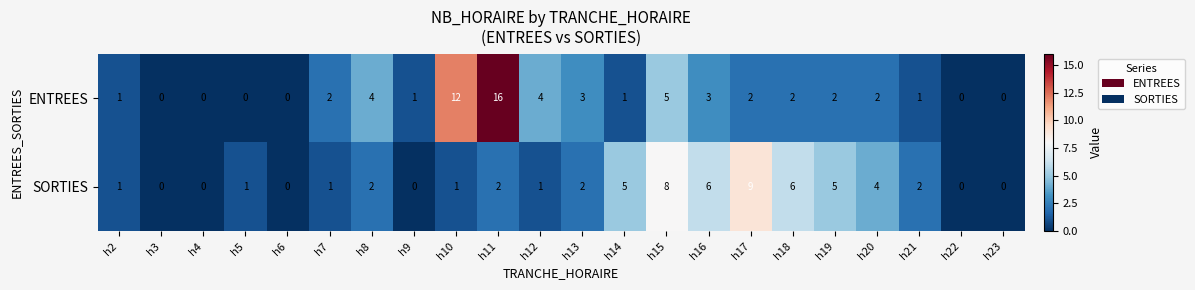

What is the maximum value for ENTREES?

16